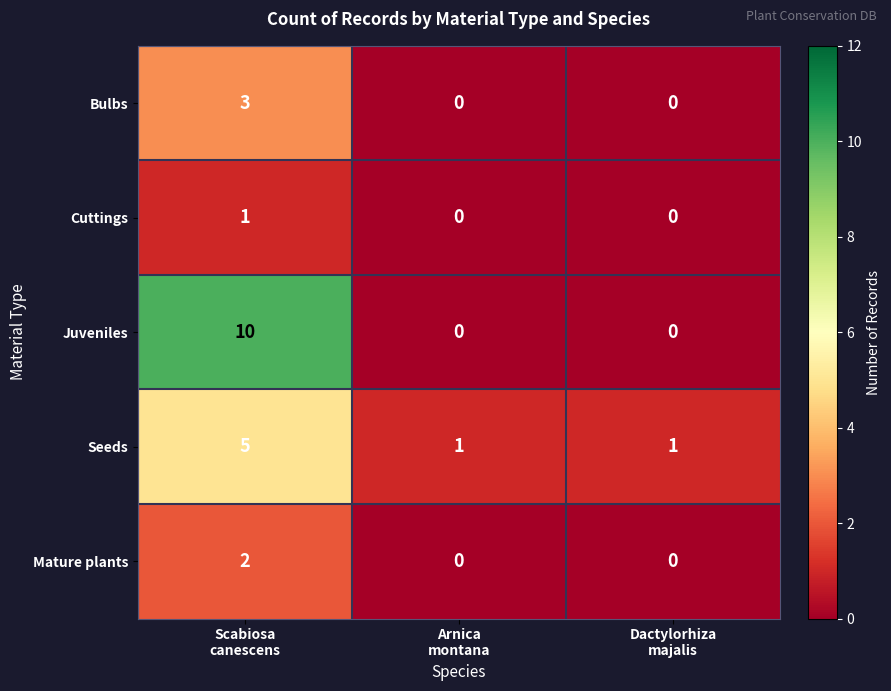

What is the maximum value for Seeds?

5